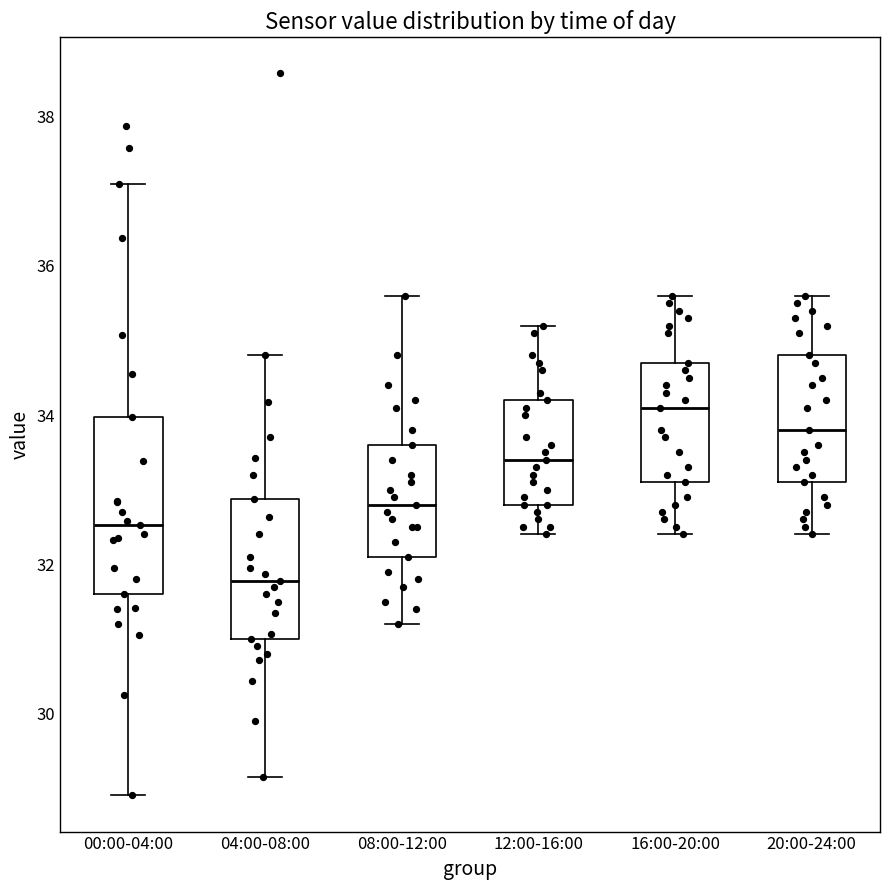

Which box is the tallest, from its lower edge to its upper edge?

00:00-04:00